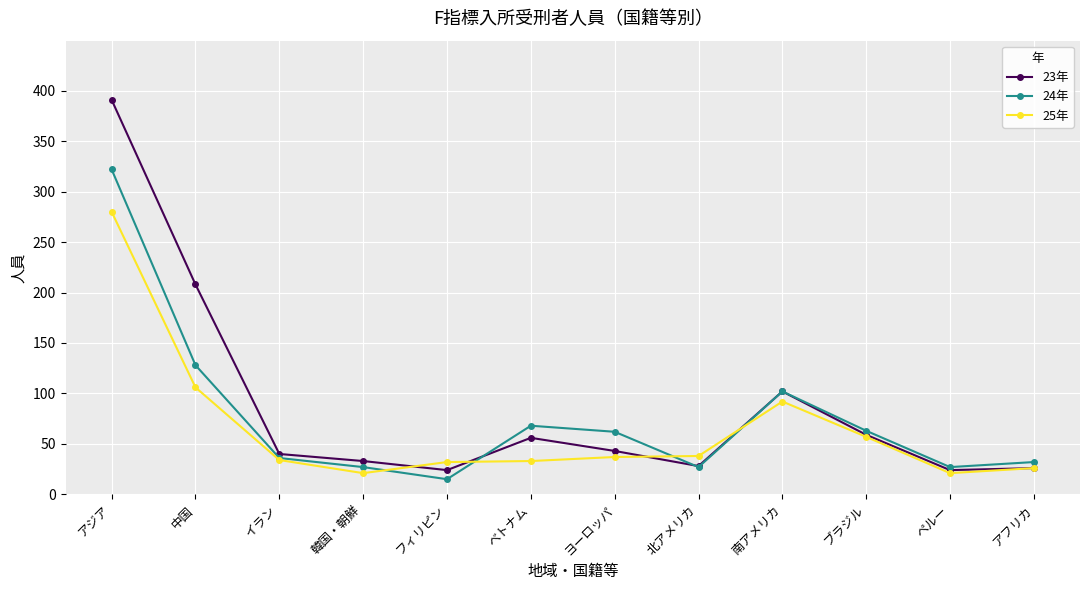

Where does the 23年 series first go above 43?

アジア